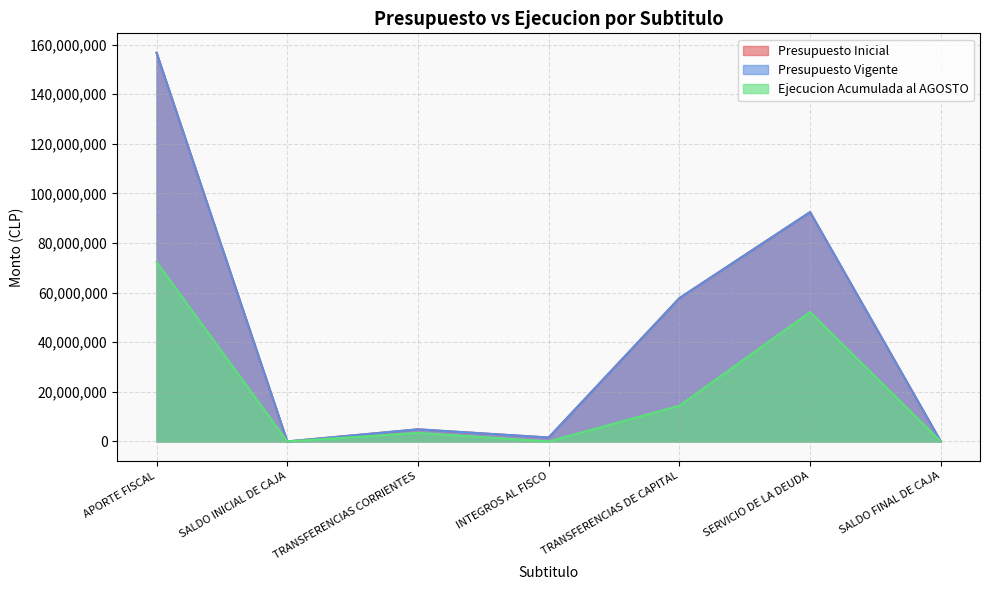

At which label is Ejecucion Acumulada al AGOSTO closest to 36187605?

SERVICIO DE LA DEUDA